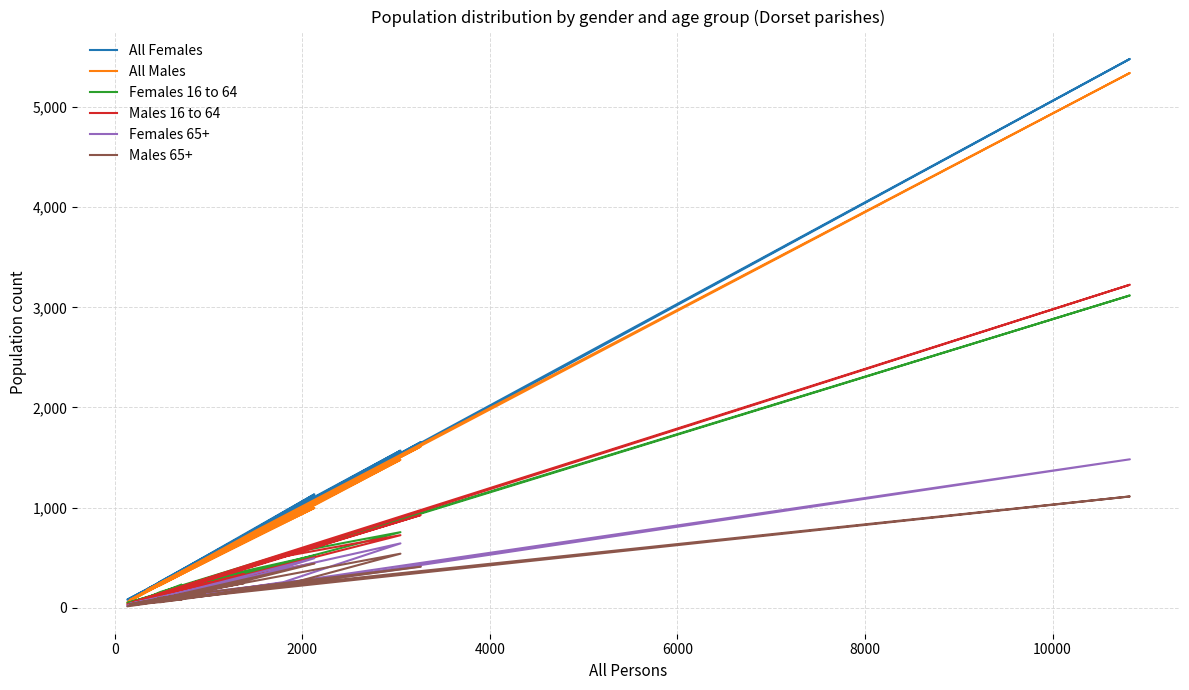

How many data points in Males 65+ are above 122?

9